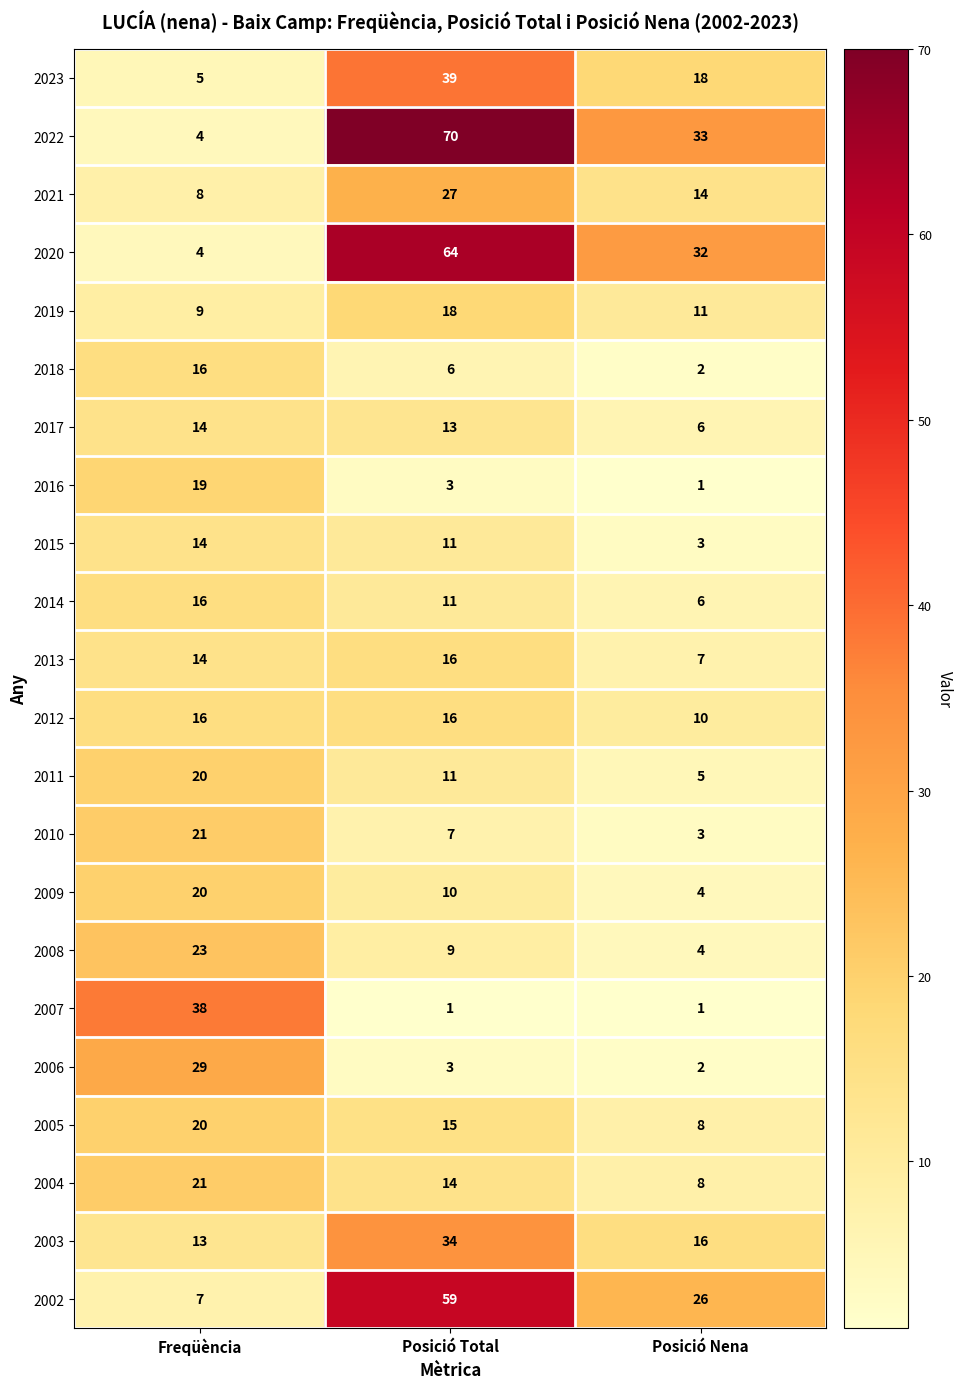

Rank the categories by 2014 value from lowest to highest.

Posició Nena, Posició Total, Freqüència